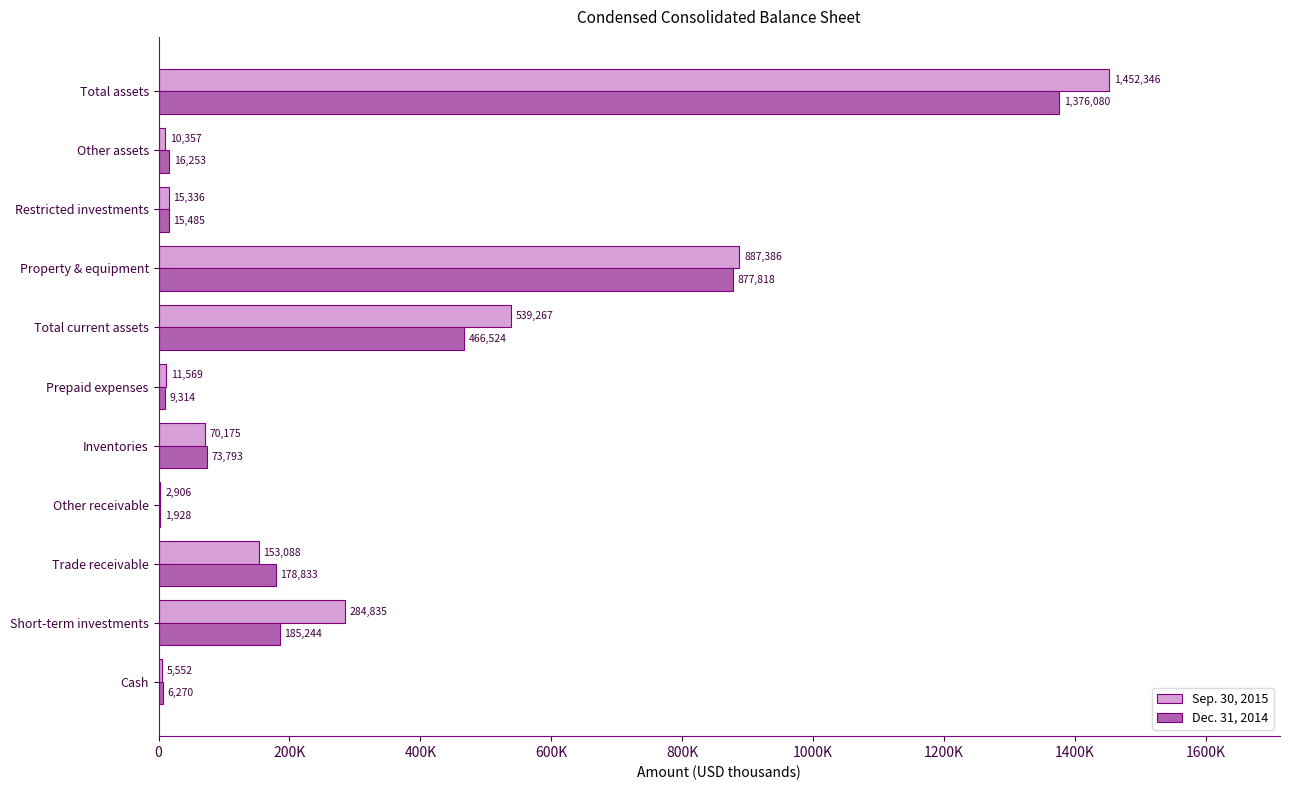

What are all the series names shown in the legend?

Sep. 30, 2015, Dec. 31, 2014